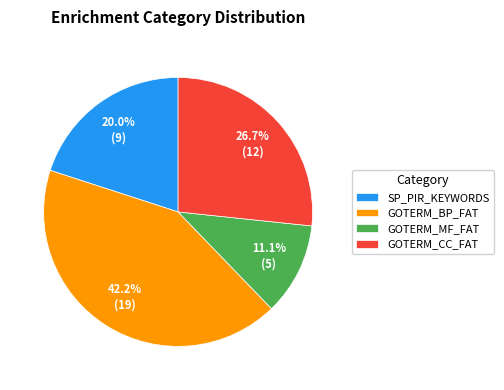

How much of the chart is everything except GOTERM_BP_FAT?

57.8%